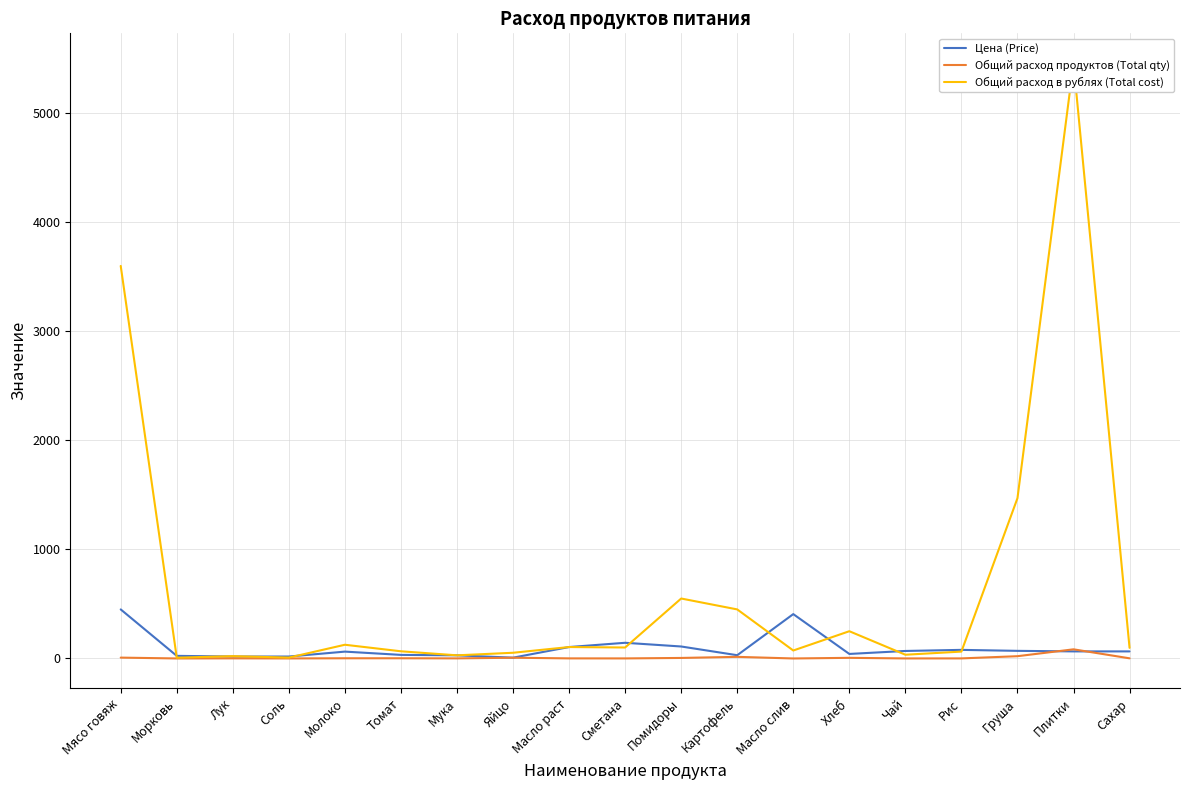

At which label does Общий расход в рублях (Total cost) reach its minimum?

Морковь